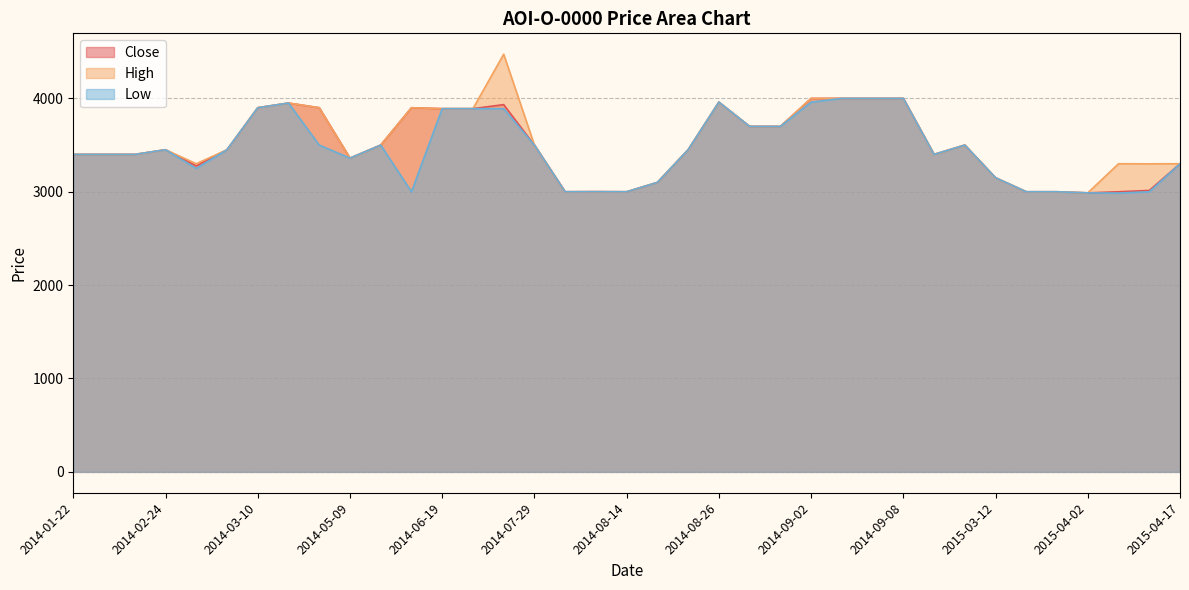

What is the approximate value of Low at 2014-09-01?

3700